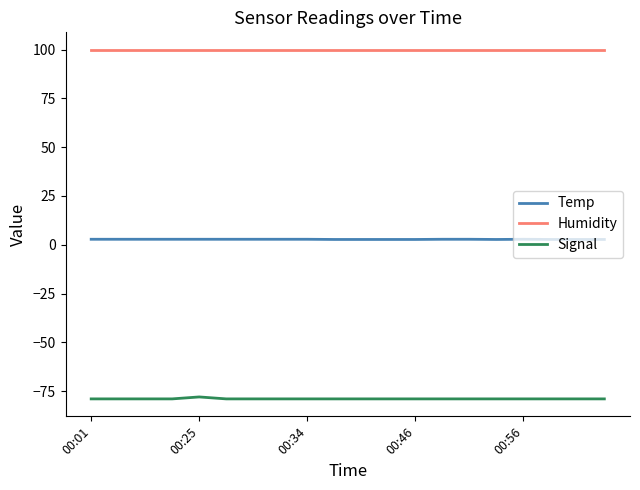

How many lines are shown in the chart?

3